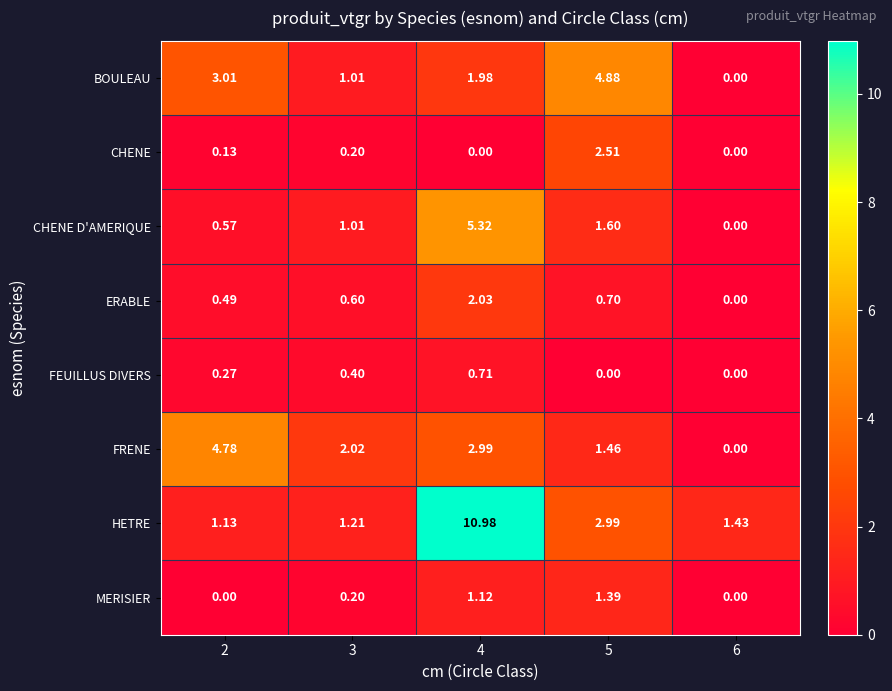

At 2, list the series in order from smallest to largest.

MERISIER, CHENE, FEUILLUS DIVERS, ERABLE, CHENE D'AMERIQUE, HETRE, BOULEAU, FRENE